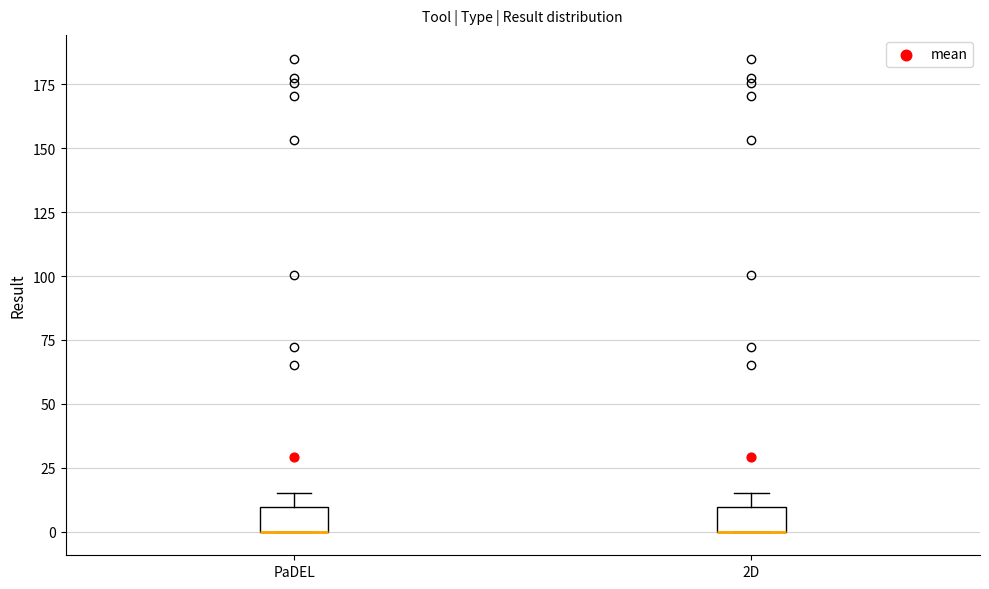

Where does the upper whisker of the box for 2D end on the y-axis? The values are not printed on the chart, so give them approximately, as read against the axis.

15